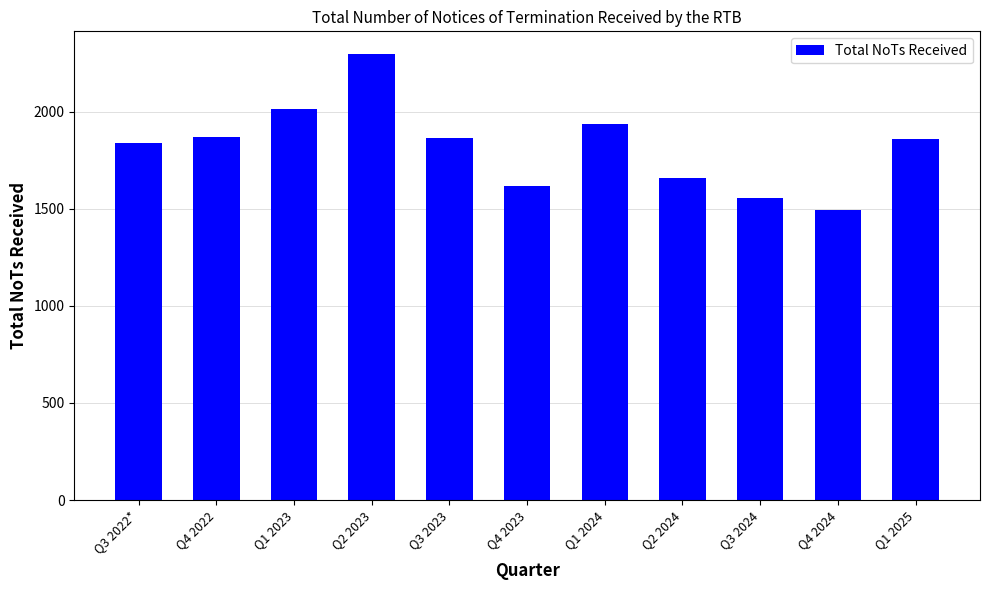

How many distinct data groups are displayed?

1